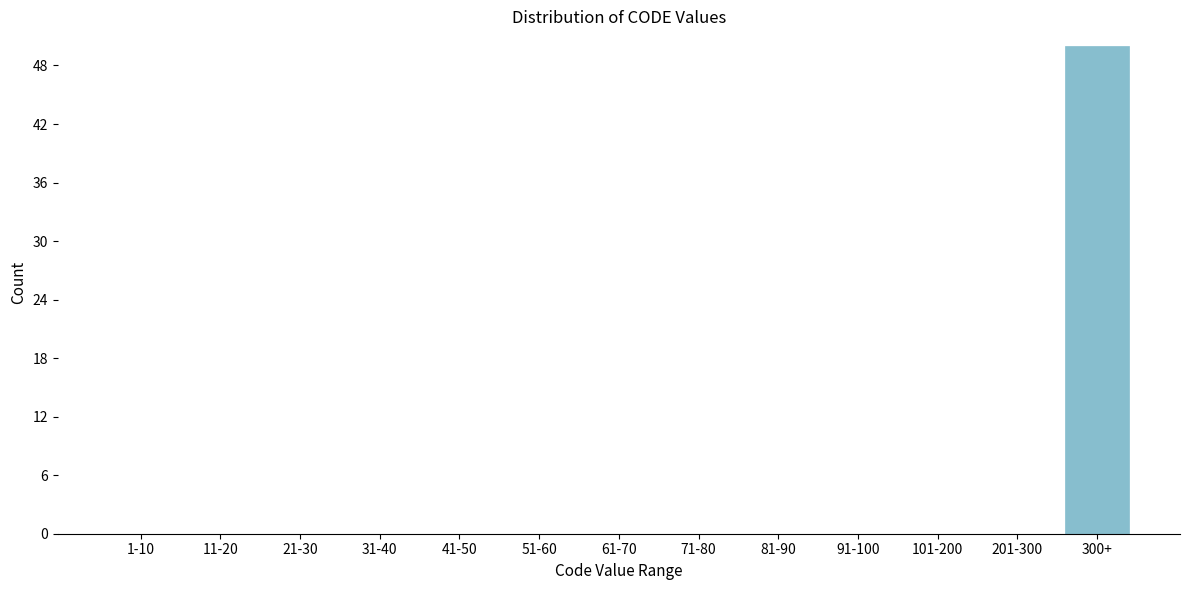

Reading right to left, transcribe all the data shown in this chart.

300+=50	201-300=0	101-200=0	91-100=0	81-90=0	71-80=0	61-70=0	51-60=0	41-50=0	31-40=0	21-30=0	11-20=0	1-10=0